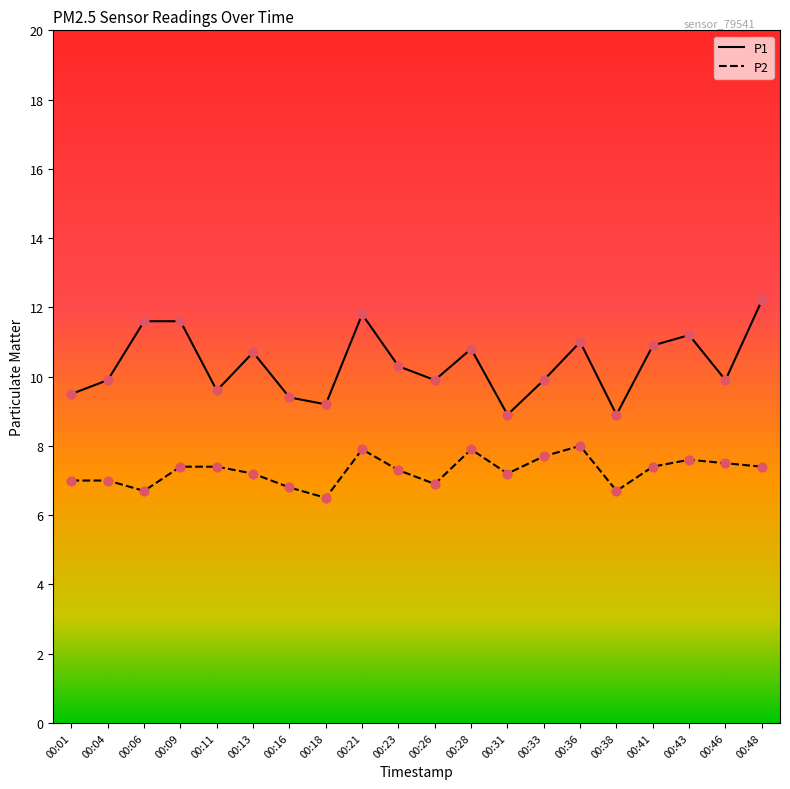

Which series has the largest range (max minus min)?

P1